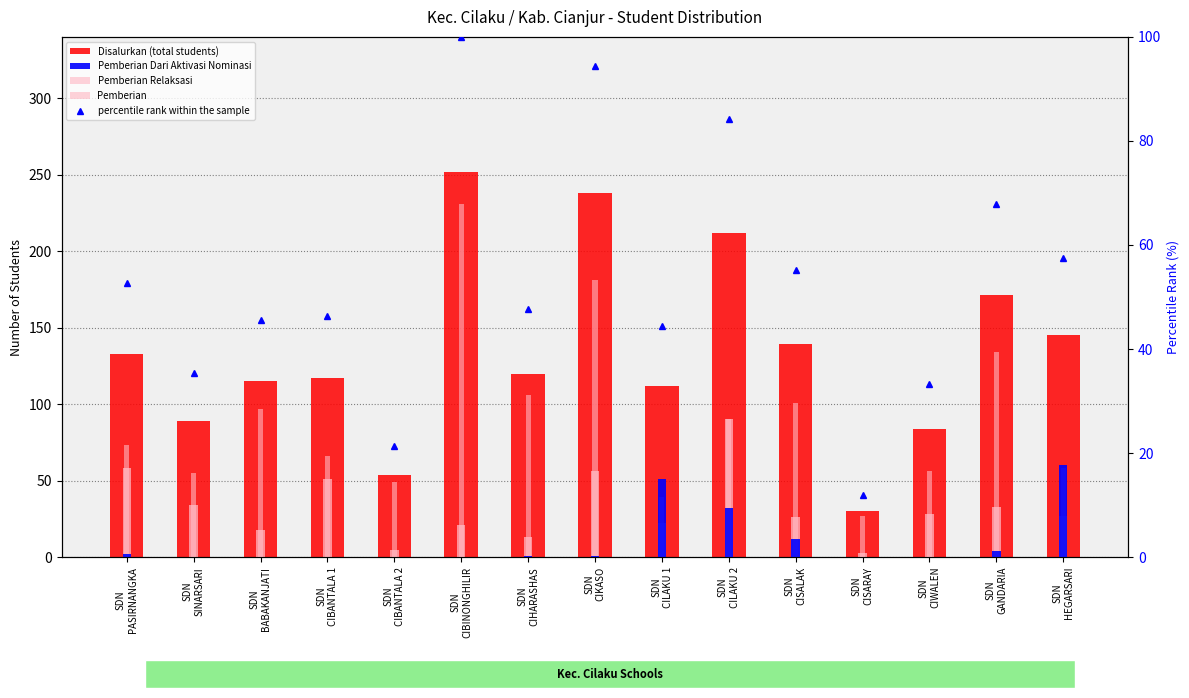

What is the total value across all series at SDN
HEGARSARI?

347.5